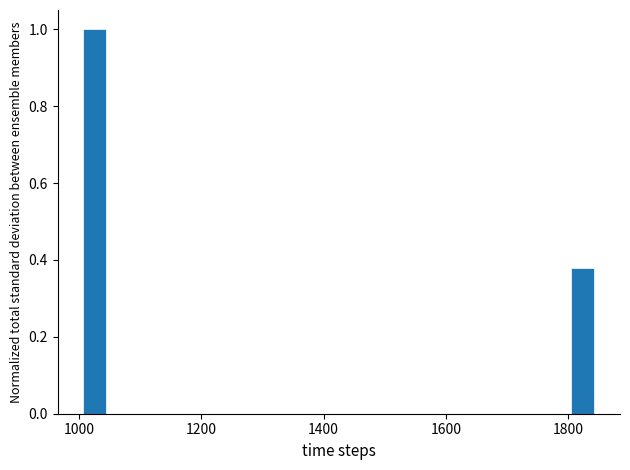

Rank the categories by value from lowest to highest.

1800, 1000